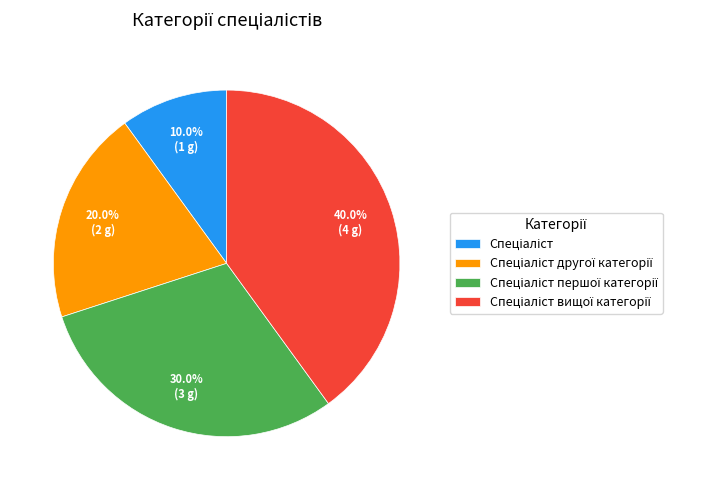

Is there a majority slice in this chart?

No